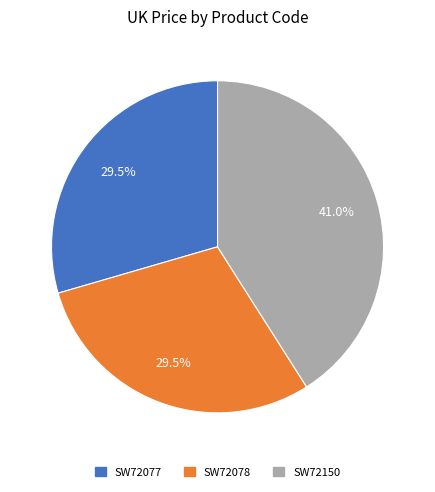

What is the ratio of the value at SW72150 to the value at SW72078?

1.4